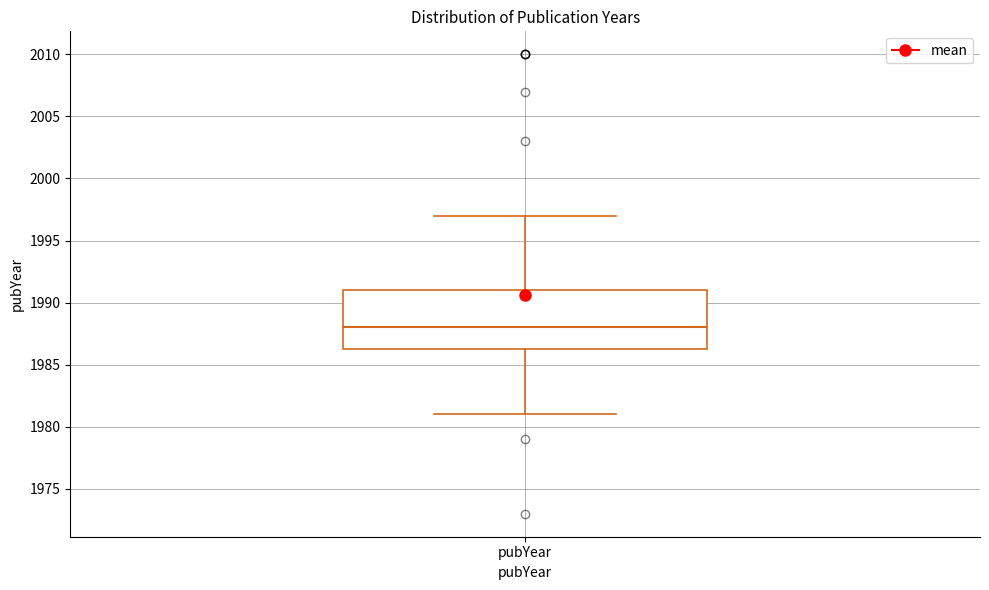

Read this box plot against the y-axis: the position of the median line, the range covered by the box, and the ends of both whiskers. The values are not printed on the chart, so give them approximately, as read against the axis.

median 1988.0, box 1986.5 to 1991.0, whiskers 1981.0 to 1997.0